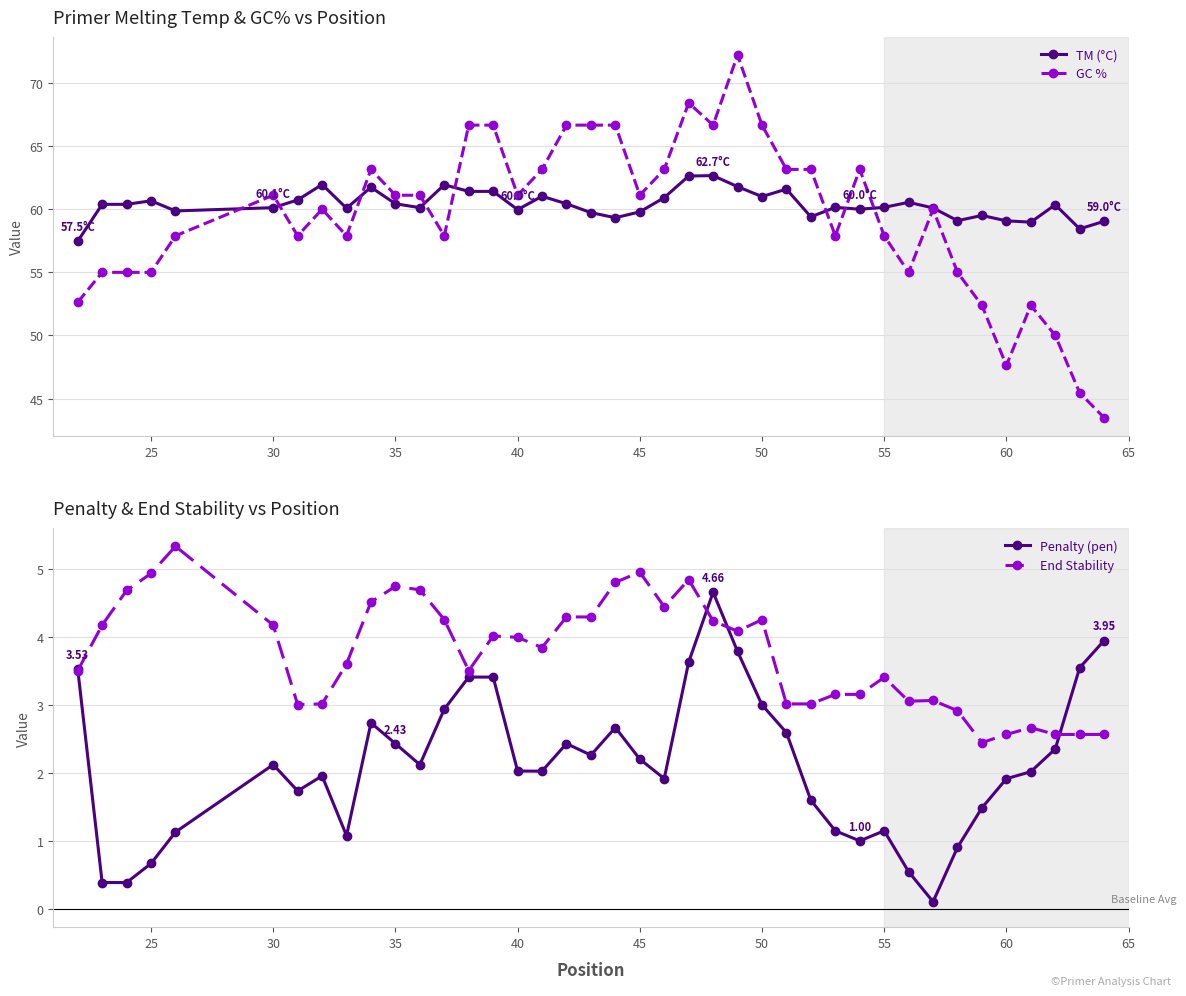

True or false: GC % has more than 0 points higher than both neighbors.

True